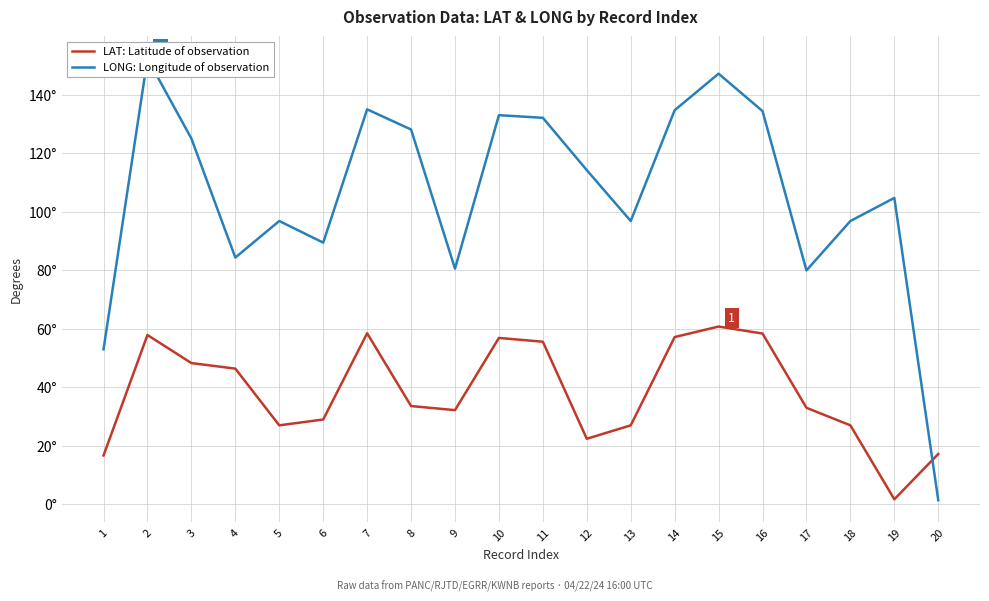

In LAT: Latitude of observation, how many points are lower than both neighbors (excluding endpoints)?

4